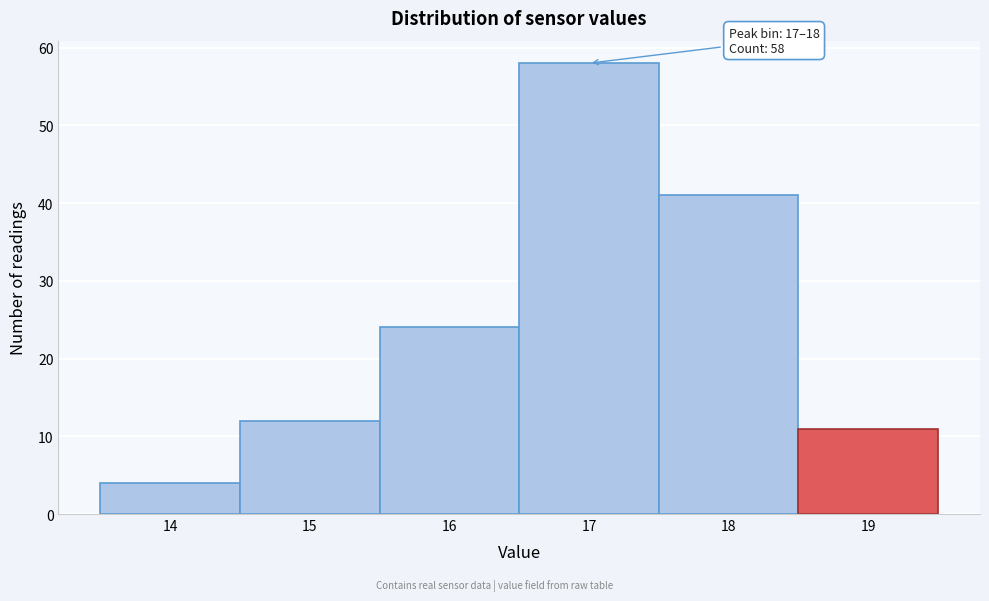

Reading right to left, extract all data points from this chart.

11	41	58	24	12	4